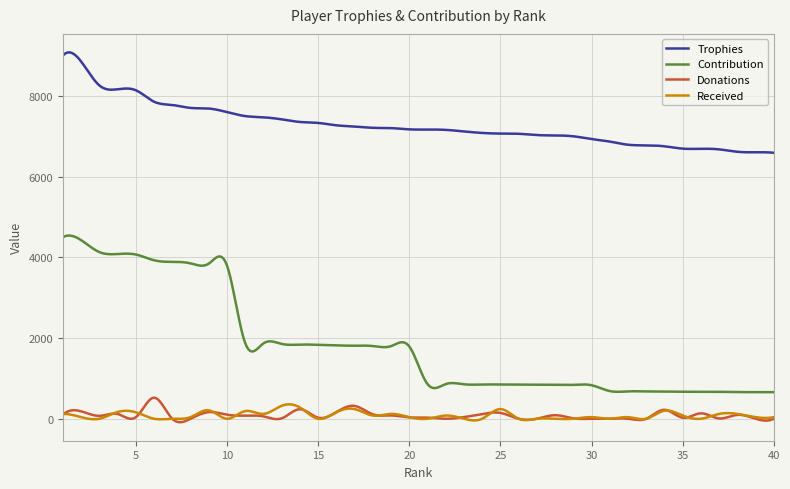

Which series has the largest range (max minus min)?

Contribution